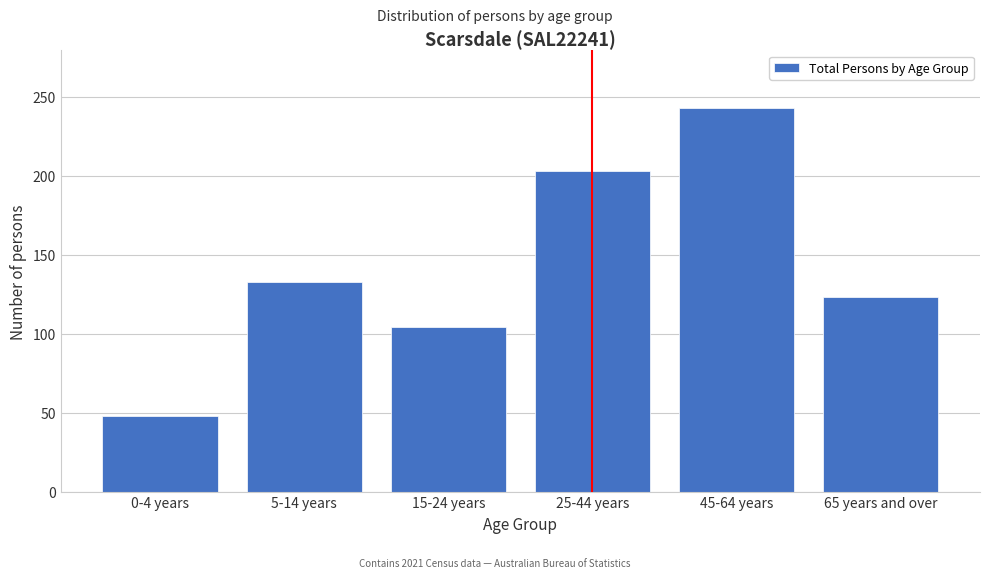

Reading right to left, transcribe all the data shown in this chart.

123	243	203	104	133	48